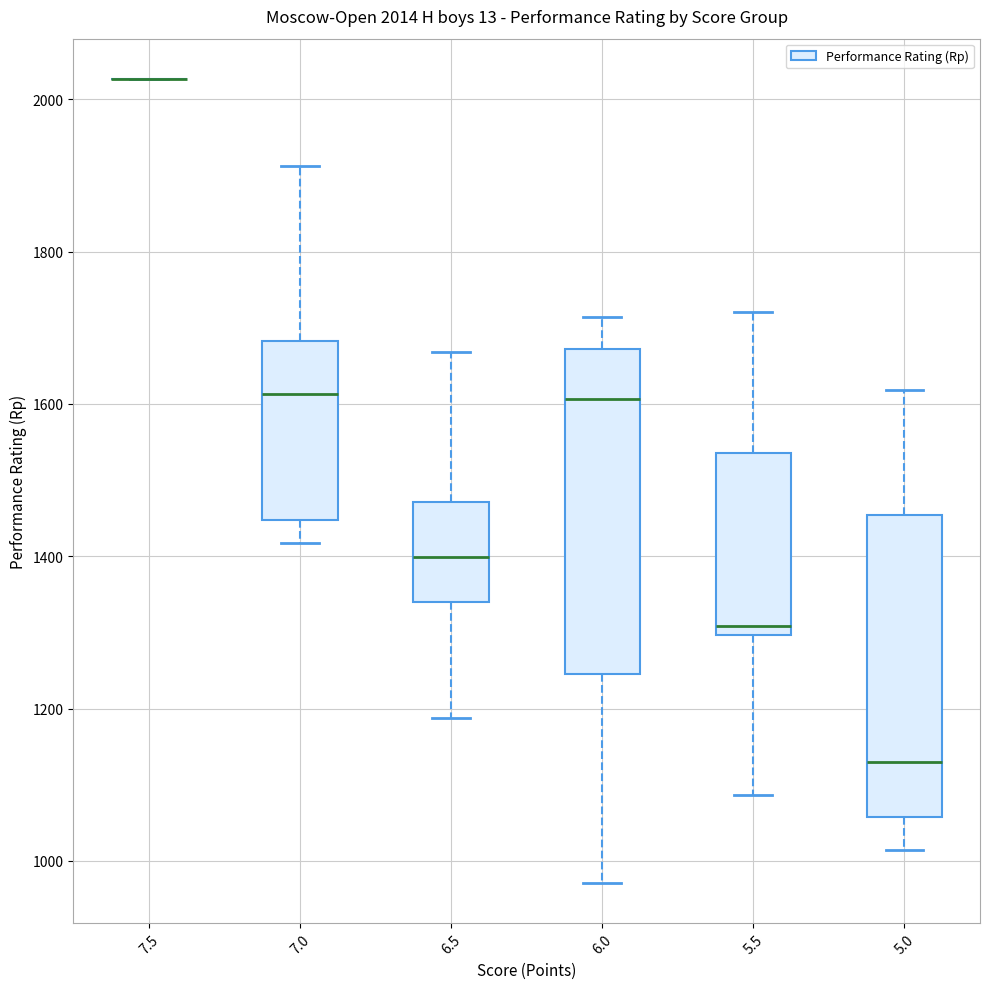

Comparing the boxes themselves (not the whiskers), which one is the tallest?

6.0